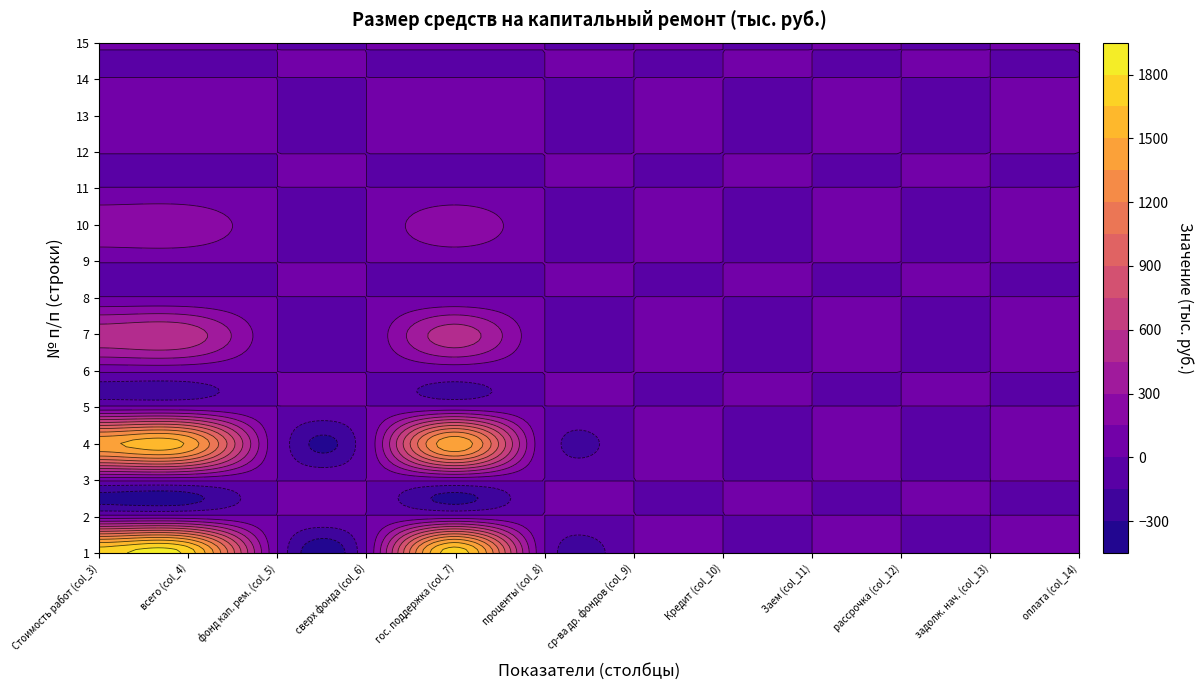

The 5 series shows 51.5 at 4. True or false?

False